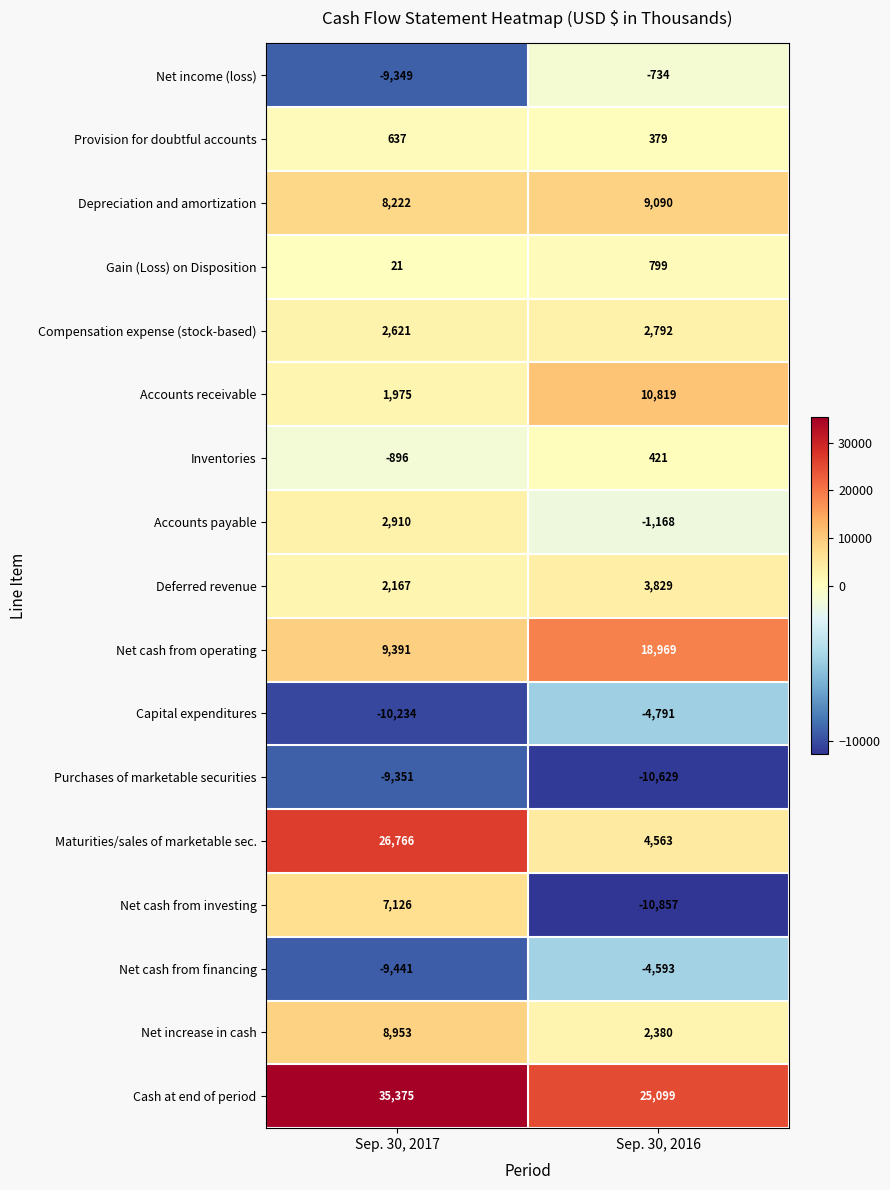

Where is Net cash from operating nearest to the value 14180?

Sep. 30, 2017